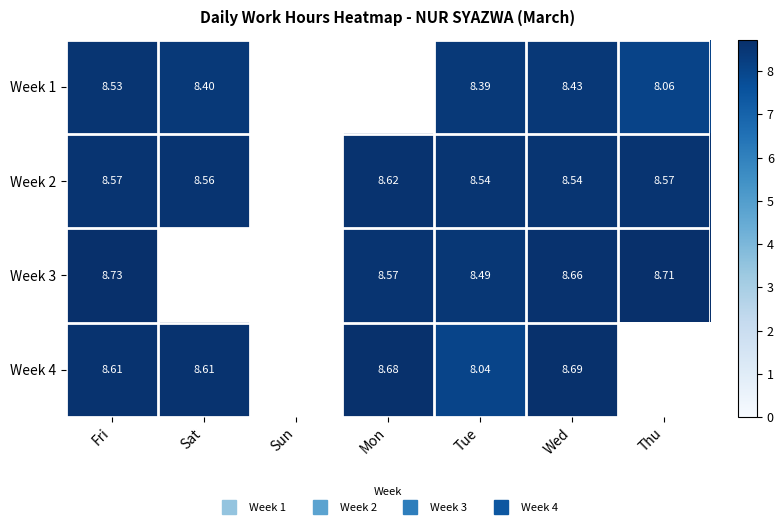

At how many categories does at least one series exceed 3?

6